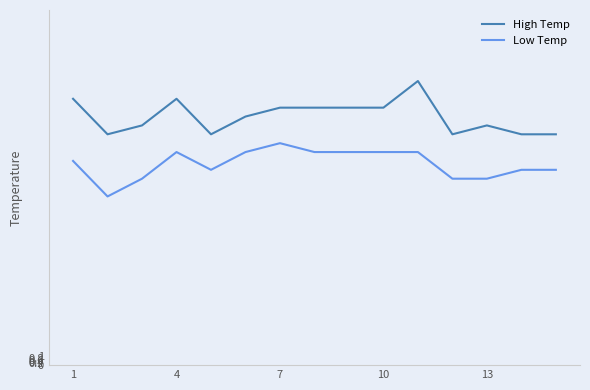

What is the sum of all High Temp values?

420